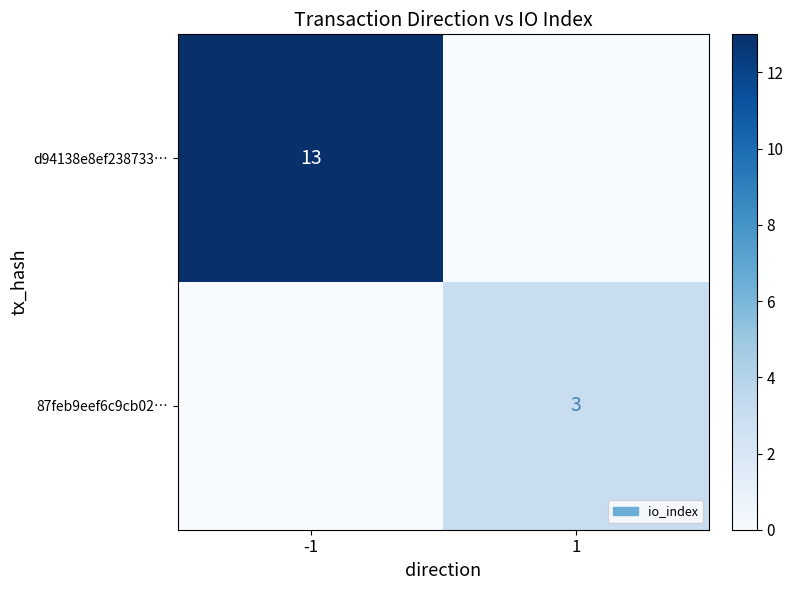

How many data points does each series have?

2